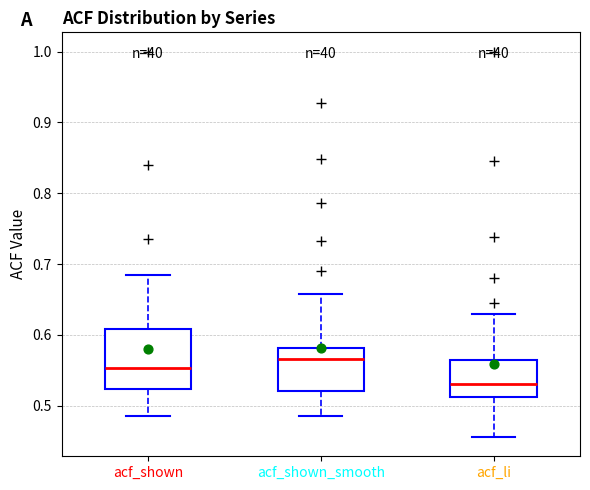

Which box has the lowest median line?

acf_li